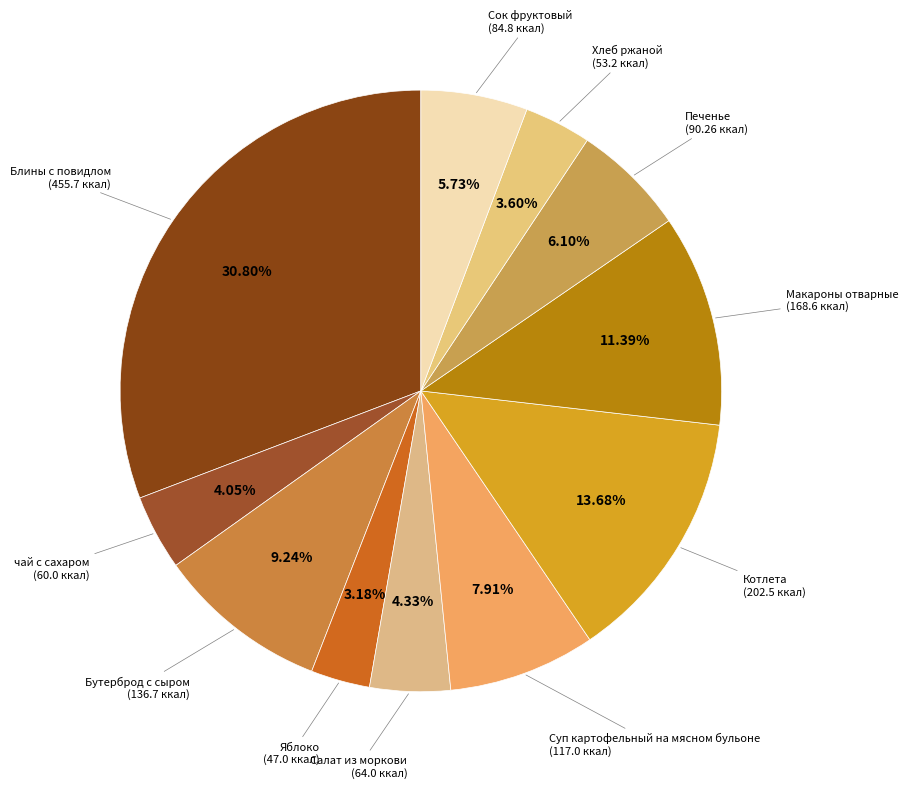

How many segments does this pie chart have?

11